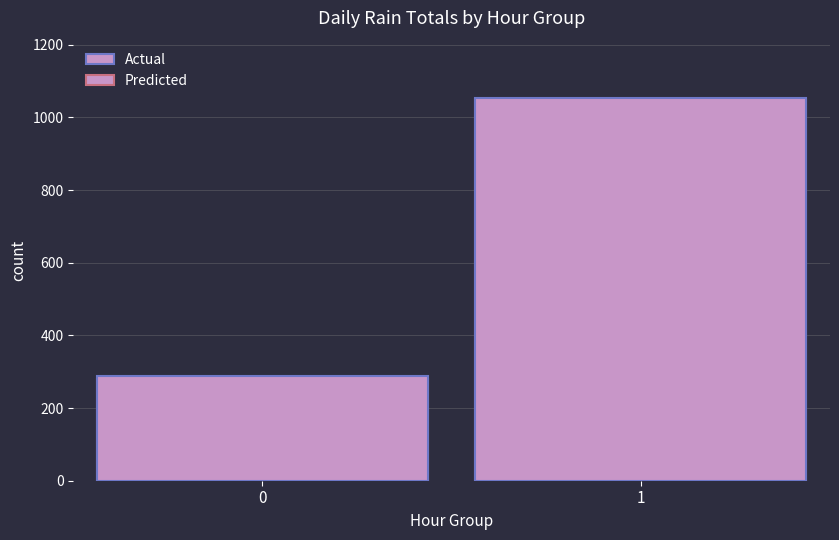

What is the total value across all series at 1?

2103